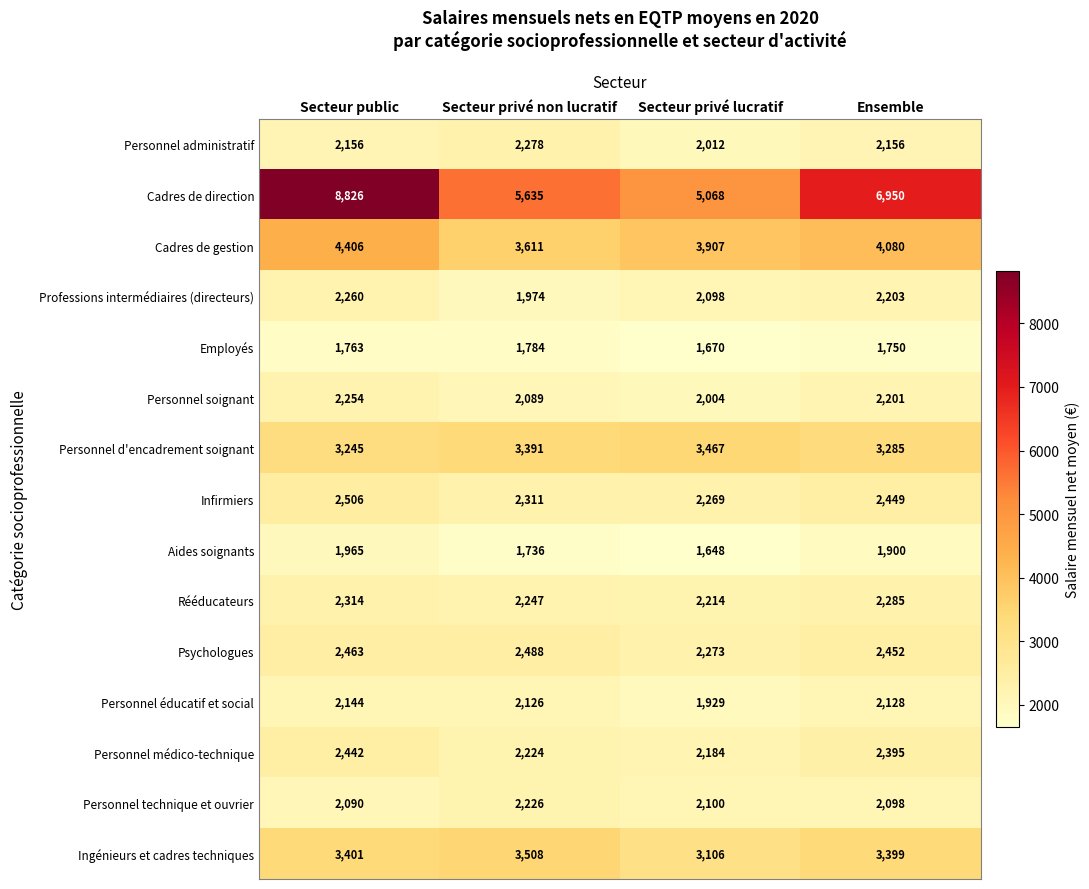

The value of Rééducateurs at Secteur privé non lucratif is 2247. True or false?

True